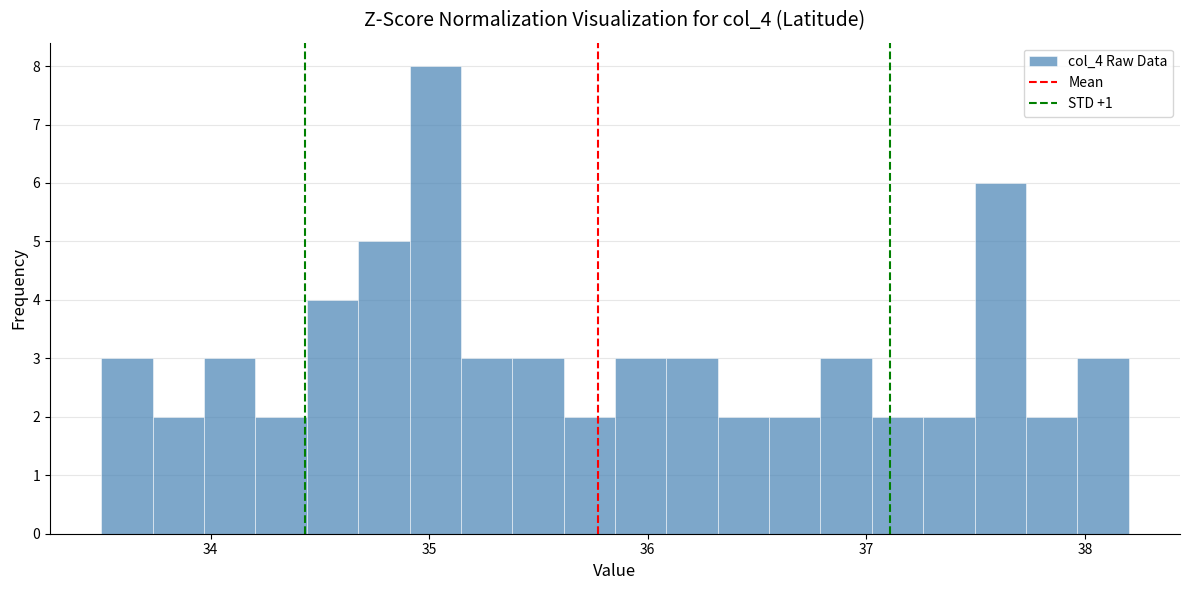

Read against the x-axis, roughly where is the centre of the tallest bar?

35.0